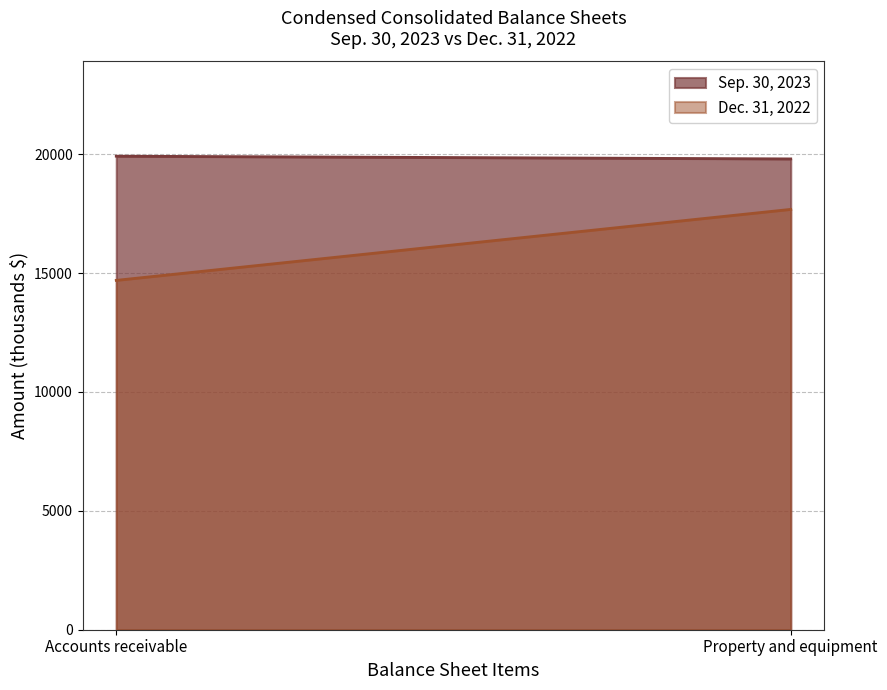

Which has a higher value, Property and equipment or Accounts receivable?

Accounts receivable